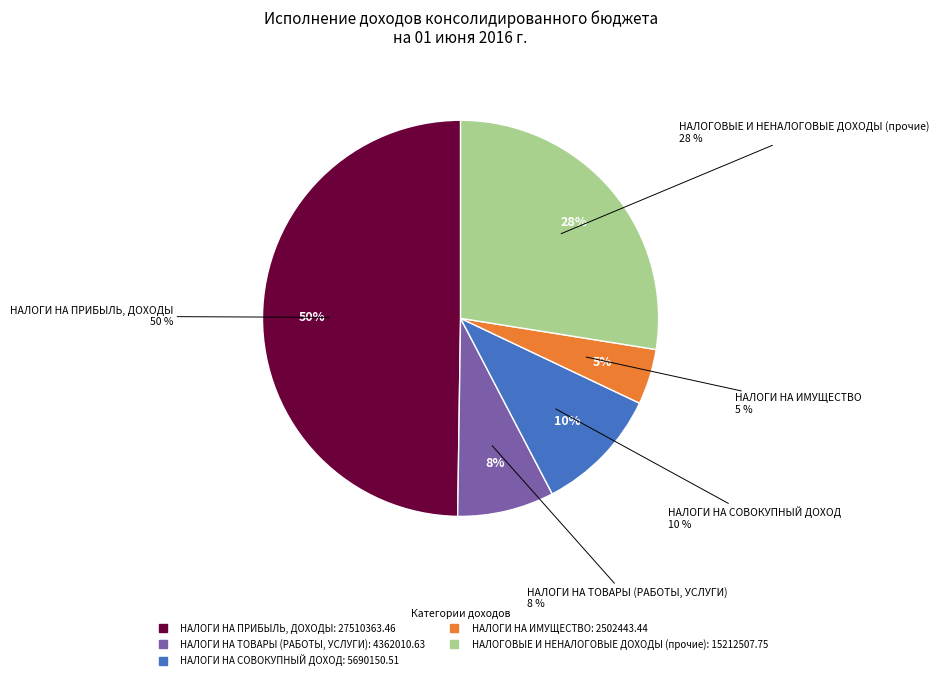

Between НАЛОГИ НА СОВОКУПНЫЙ ДОХОД and НАЛОГИ НА ТОВАРЫ (РАБОТЫ, УСЛУГИ), which is larger?

НАЛОГИ НА СОВОКУПНЫЙ ДОХОД